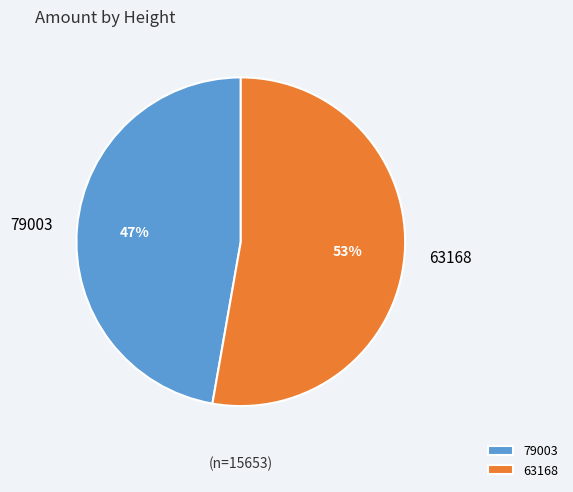

Which slice is the largest?

63168